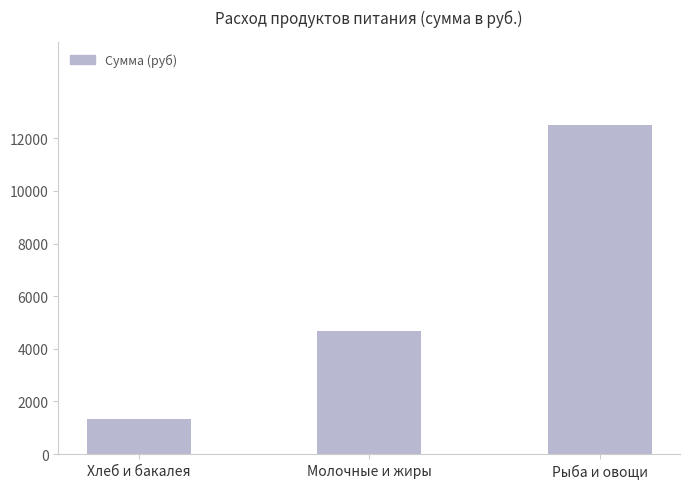

What is the difference between the maximum and minimum values?

11194.6